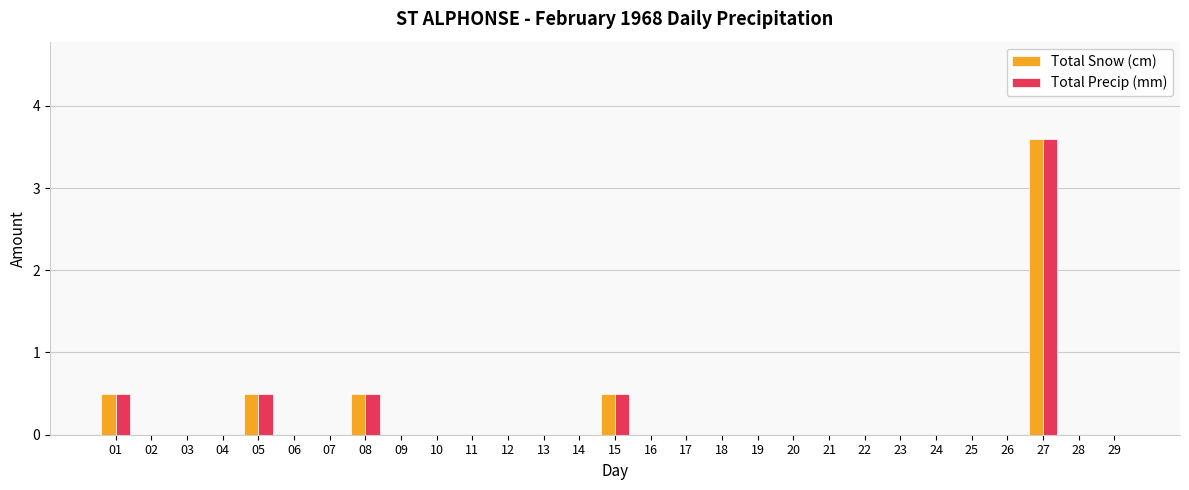

The Total Precip (mm) series shows 0.0 at 06. True or false?

True